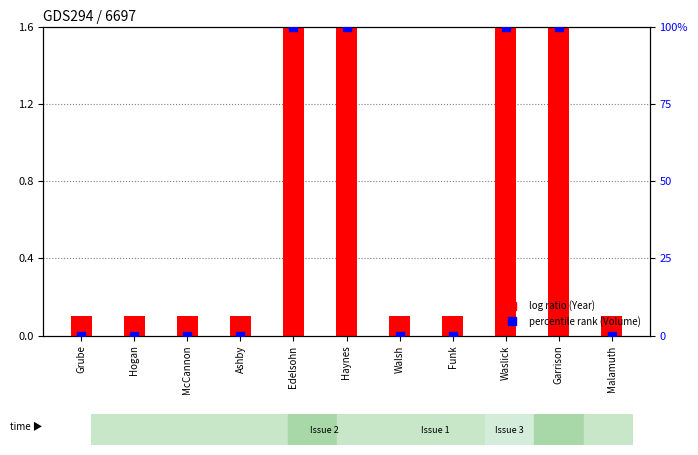

Which series has the largest total across all categories?

percentile rank (Volume)